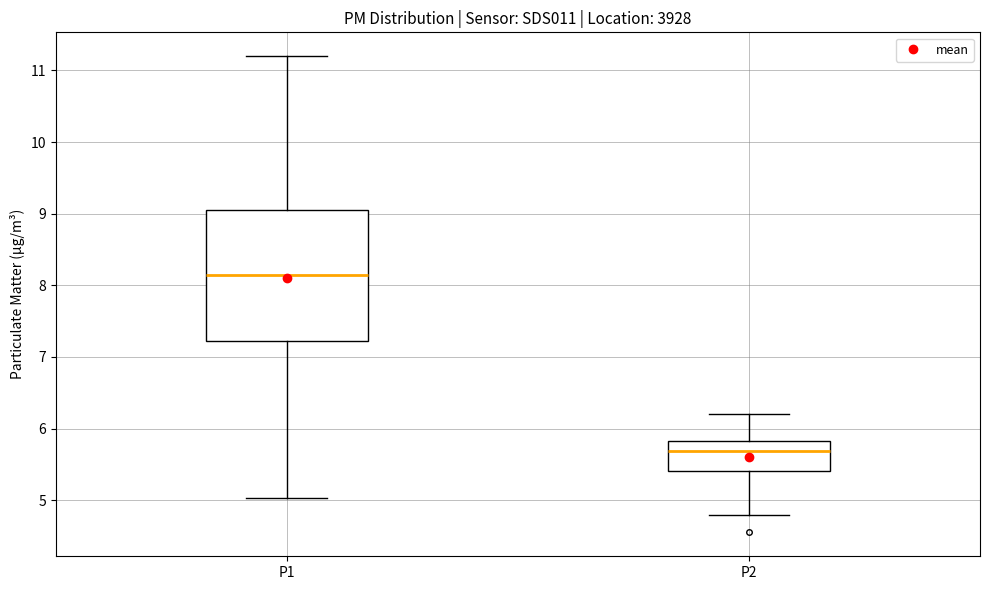

Which box has the highest median line?

P1